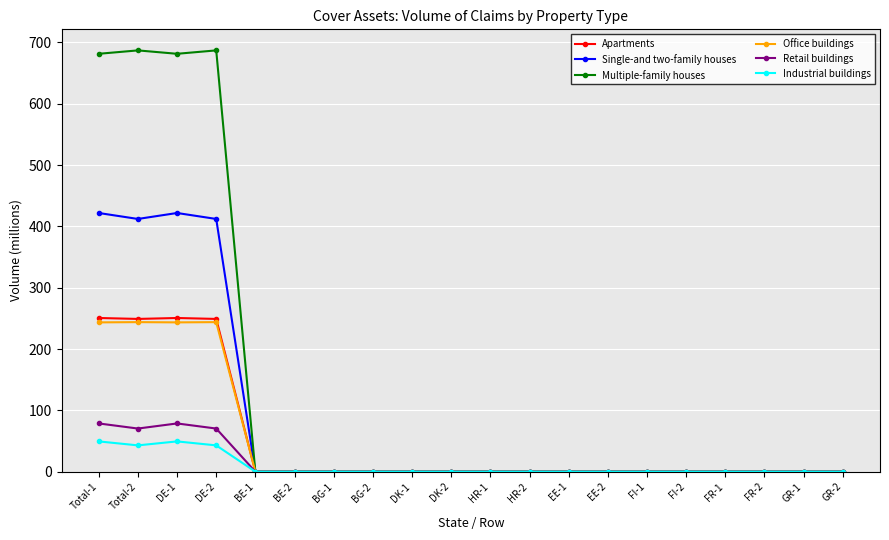

The value of Single-and two-family houses at BG-1 is -179.4. True or false?

False